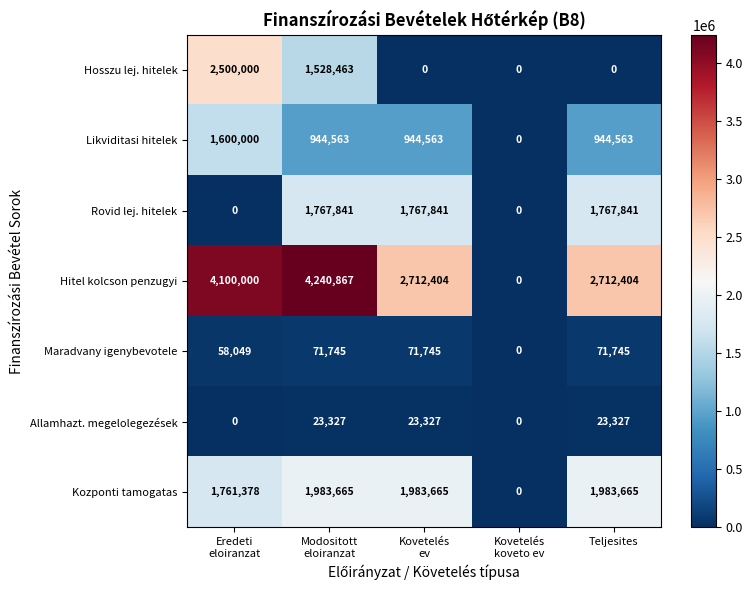

Which series has the widest spread of values?

Hitel kolcson penzugyi